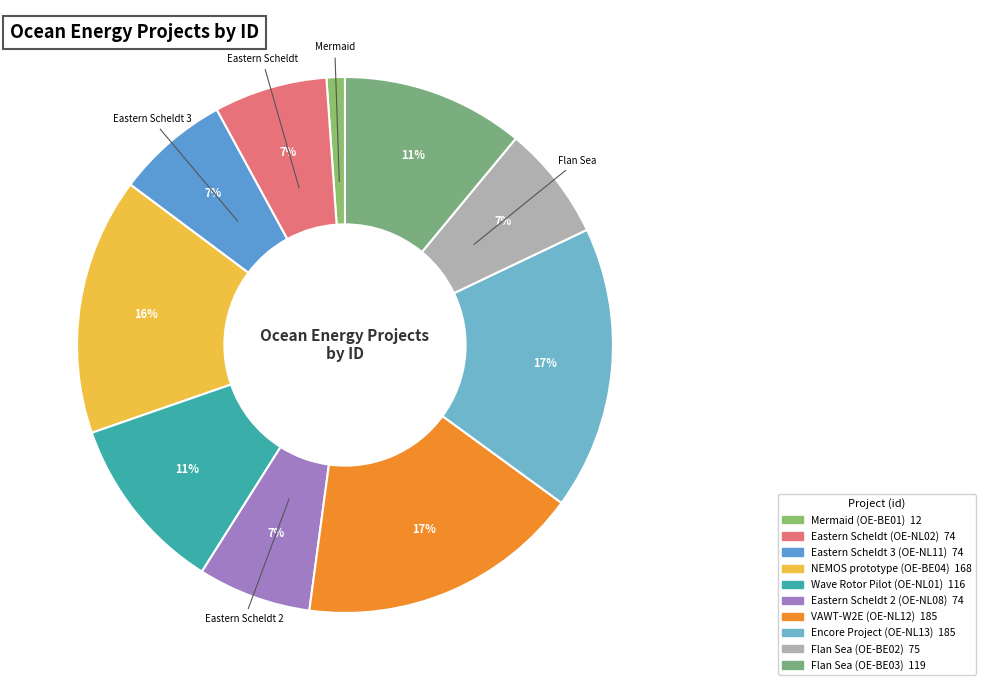

To the nearest percent, what is the difference between the largest and smallest slice percentages?

16%